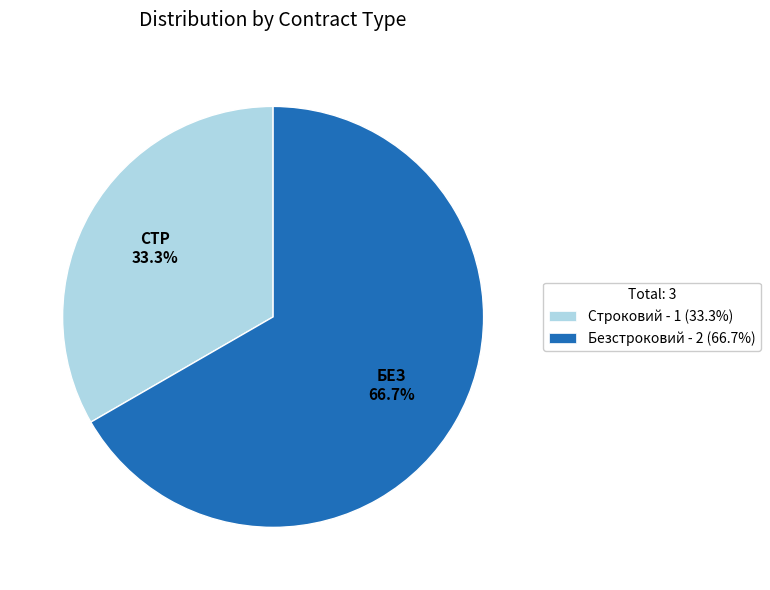

Approximately how many times larger is the value at Безстроковий - 2 (66.7%) compared to Строковий - 1 (33.3%)?

2.0